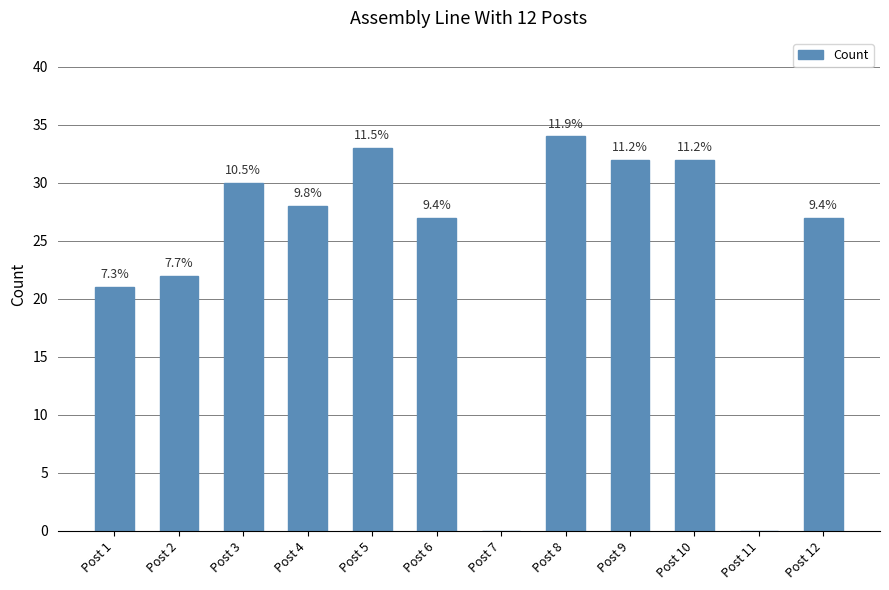

How many data points are above 28?

5